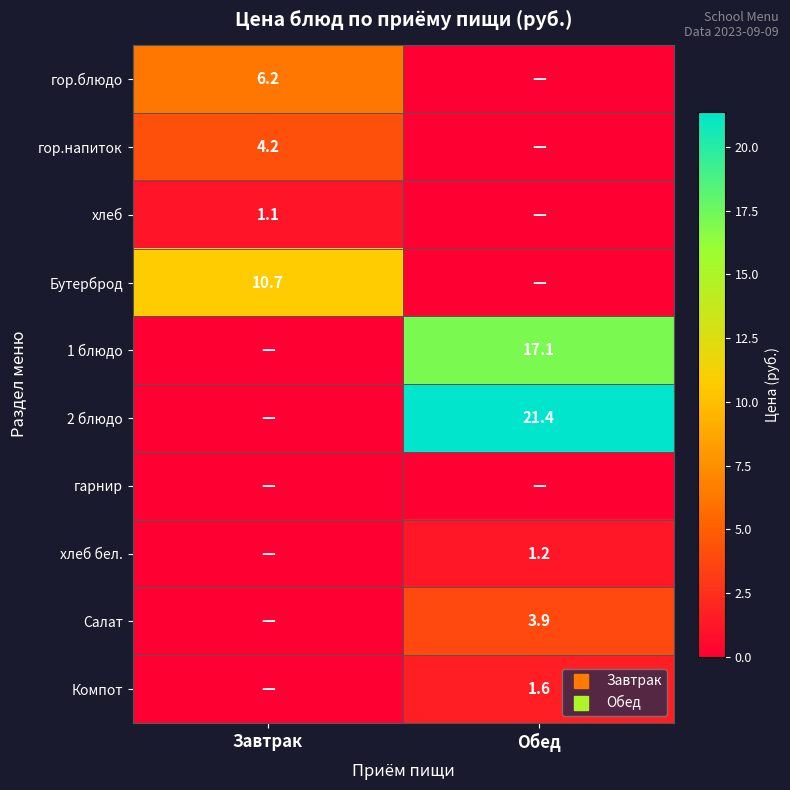

At which category does the chart reach its peak across all series?

Обед